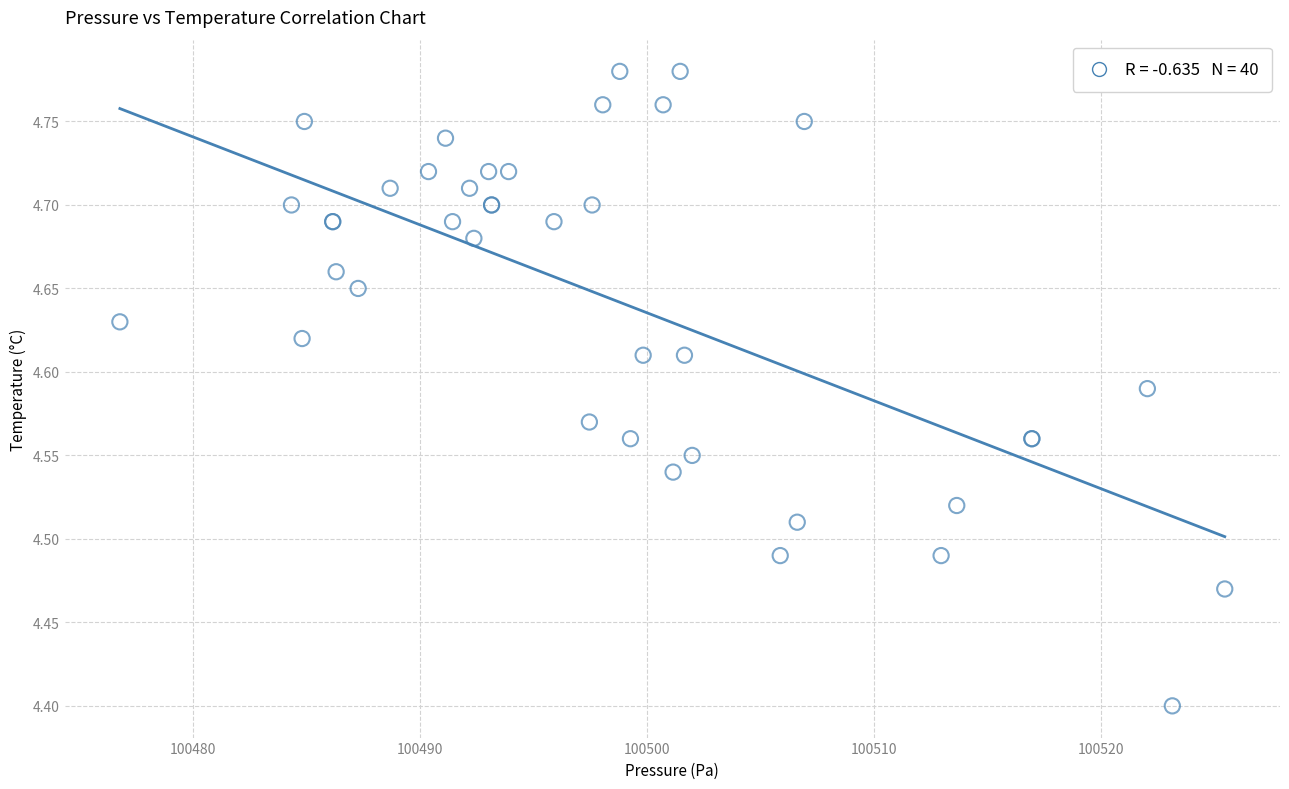

What Y value in the scatter plot is closest to 4?

4.4